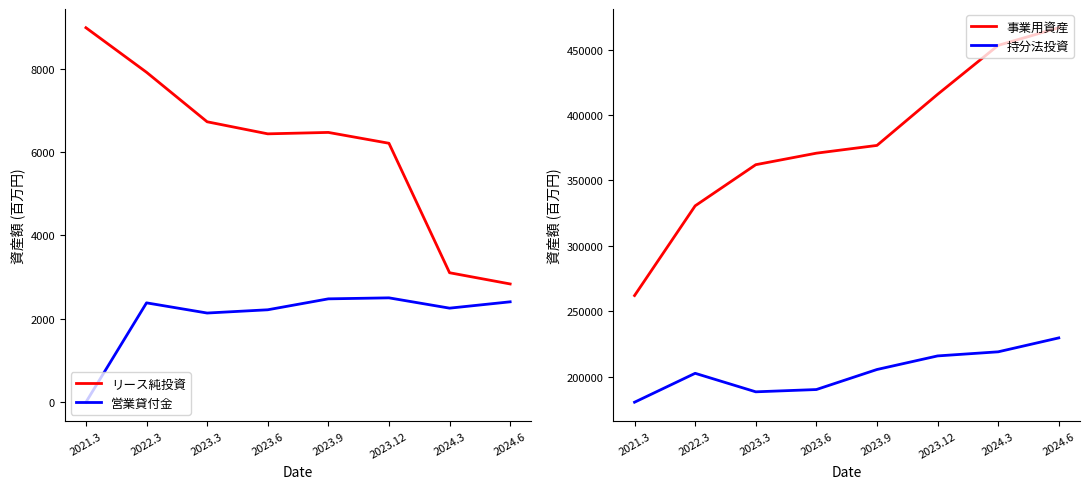

What is the spread (max minus min) of values at 2023.9?

374304